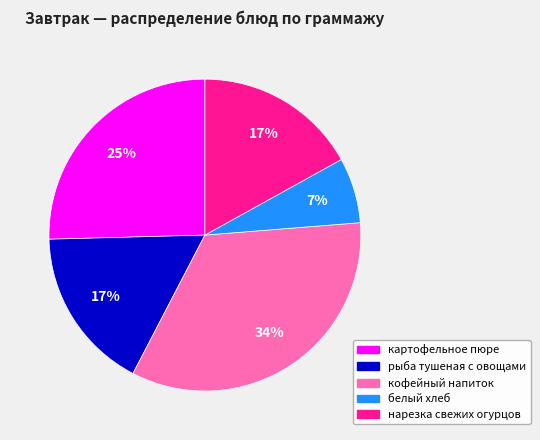

To the nearest percent, what percentage of the pie is рыба тушеная с овощами?

17%